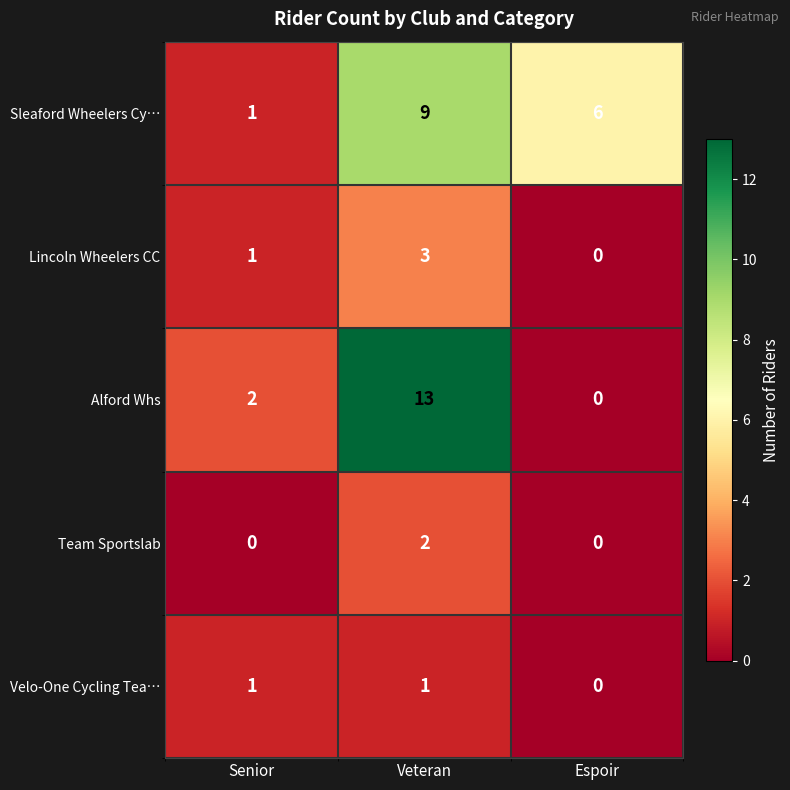

Which category has the highest value across all series?

Veteran